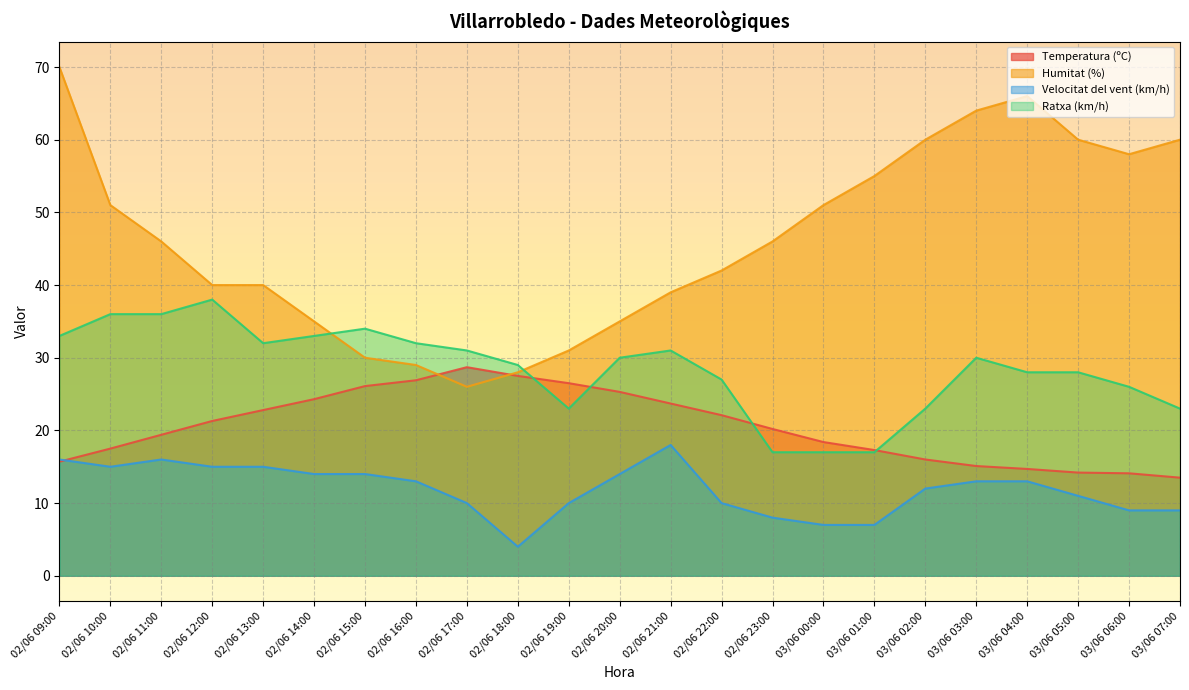

True or false: Velocitat del vent (km/h) has more than 0 interior local peaks.

True